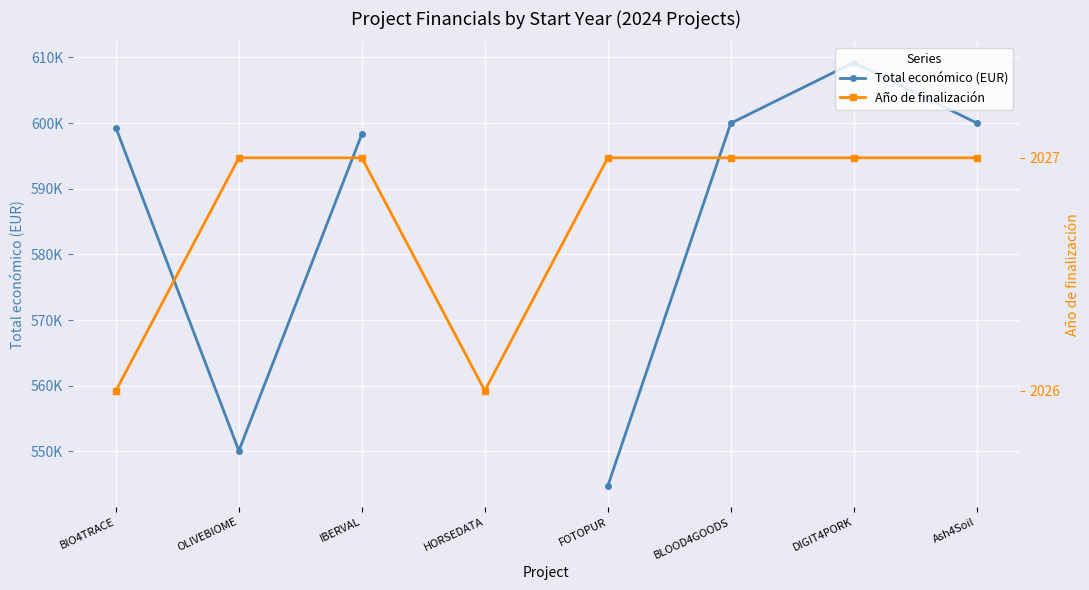

What is the sum of all Año de finalización values?

16214.0